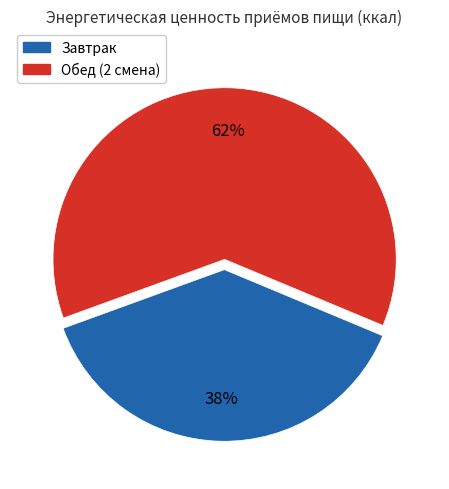

Do Завтрак and Обед (2 смена) together represent more than half of the pie?

Yes